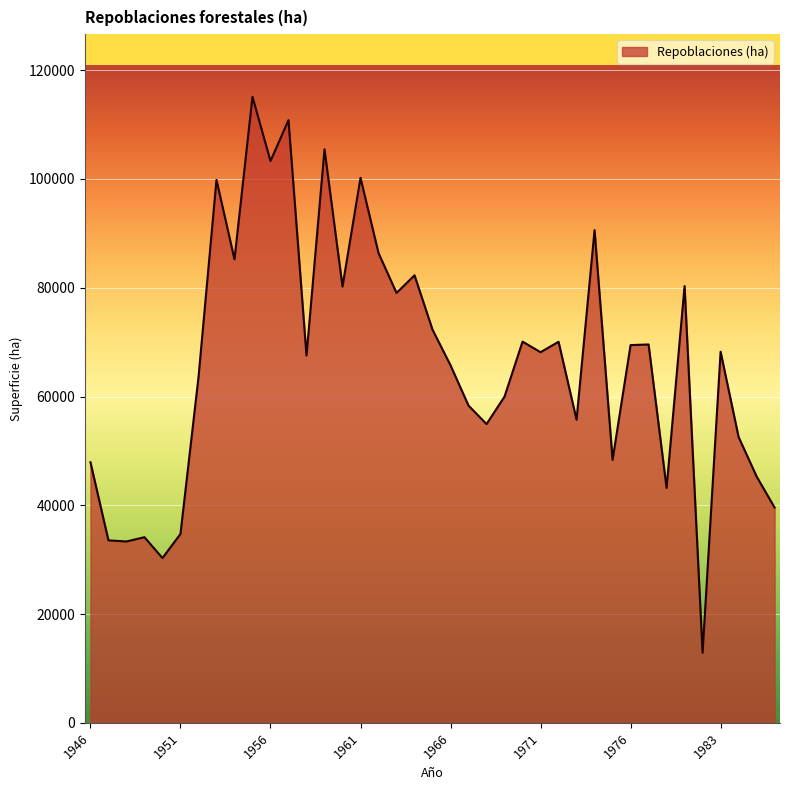

Does the chart display data point markers on the line(s)?

No